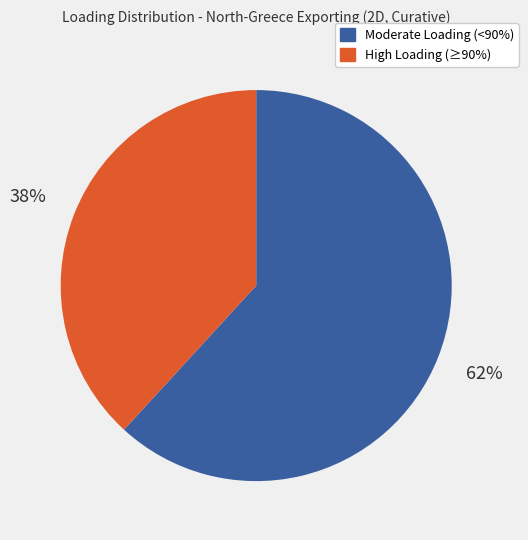

Does any single category account for the majority?

Yes